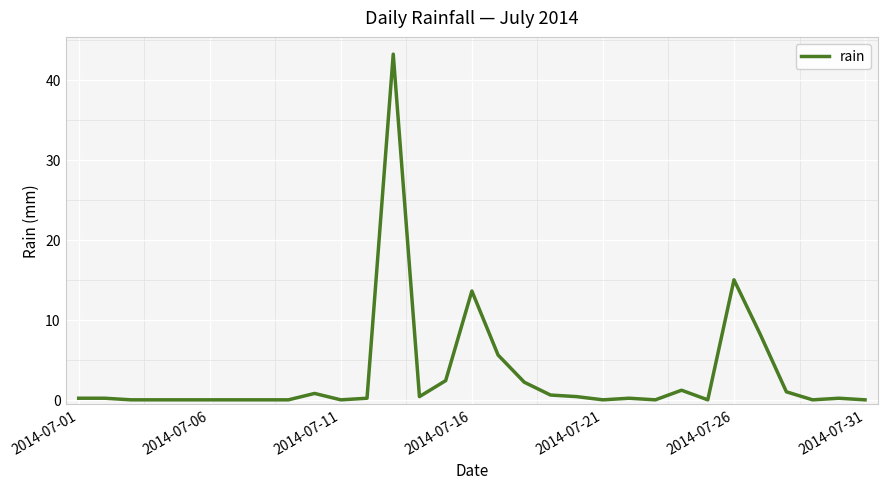

What is the difference between the maximum and minimum values?

43.2